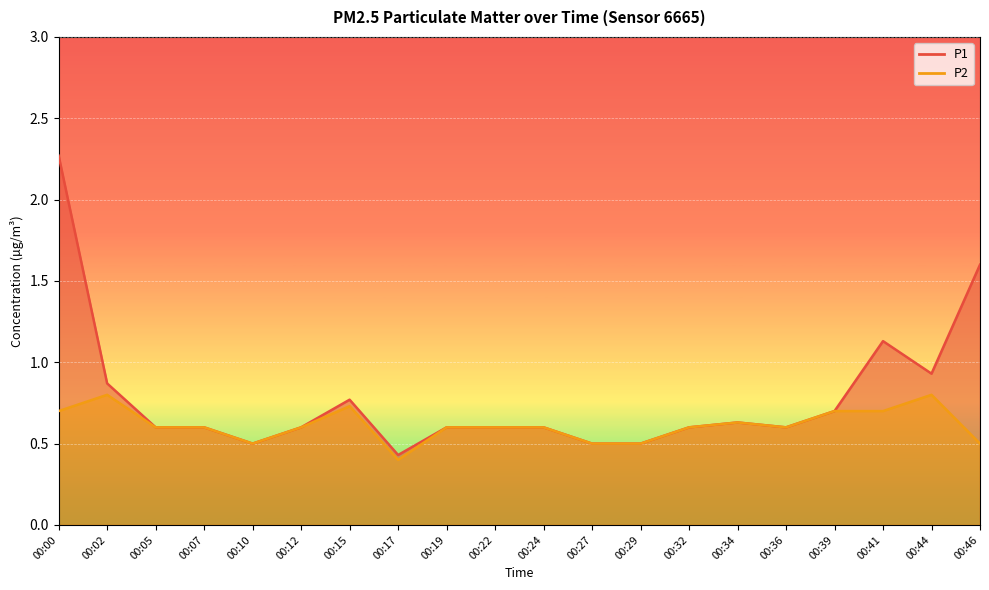

At which category is the sum across all series the highest?

00:00